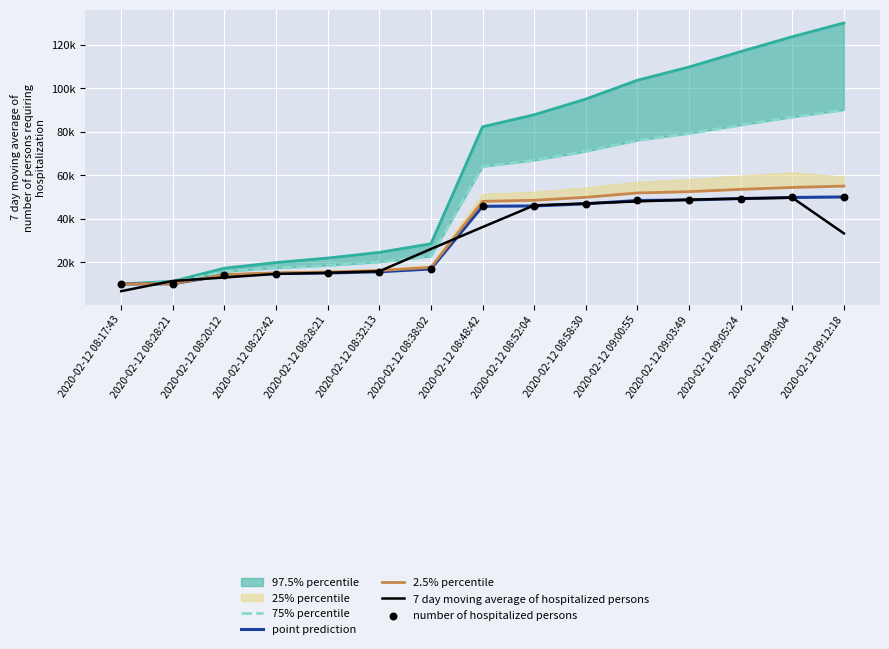

Which series has the largest Y range (max minus min)?

75% percentile